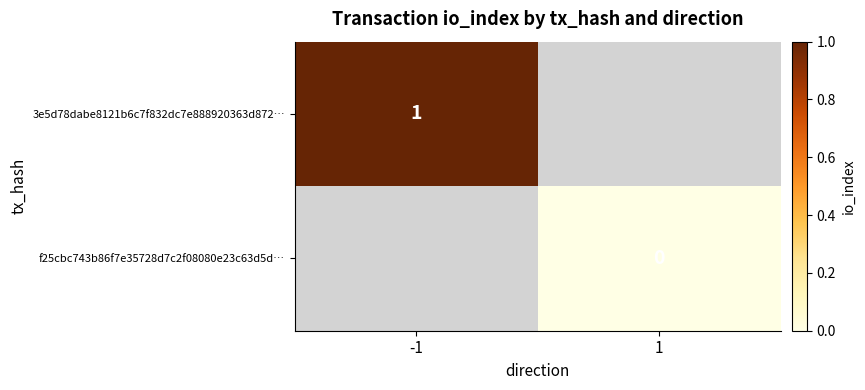

The value of 3e5d78dabe8121b6c7f832dc7e888920363d872… at -1 is 0. True or false?

False